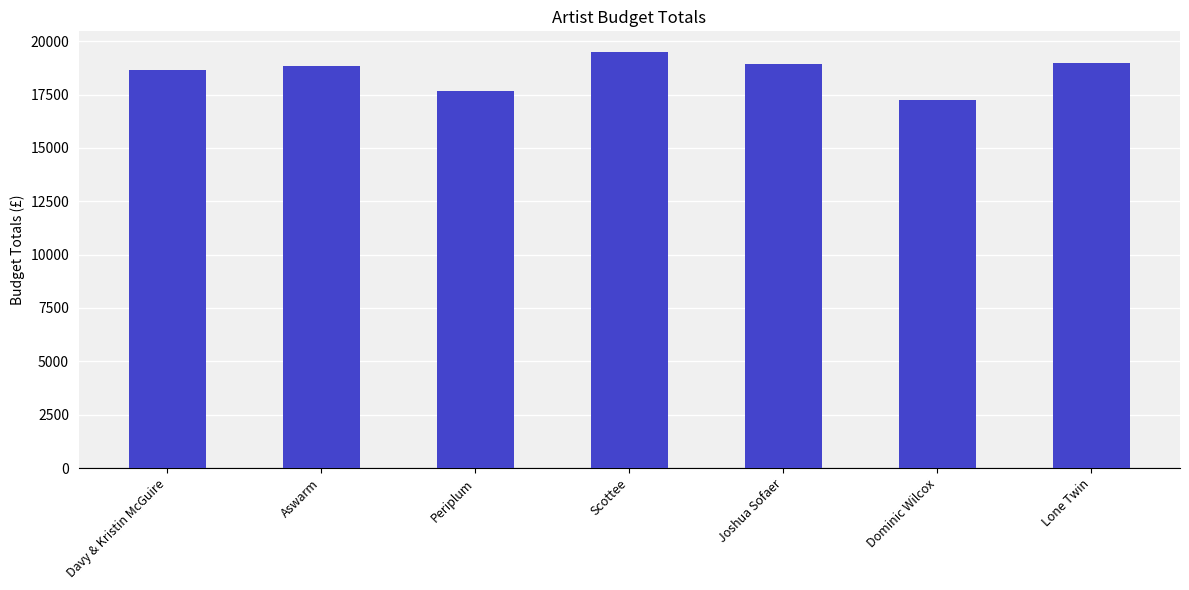

How many bars are there in total?

7